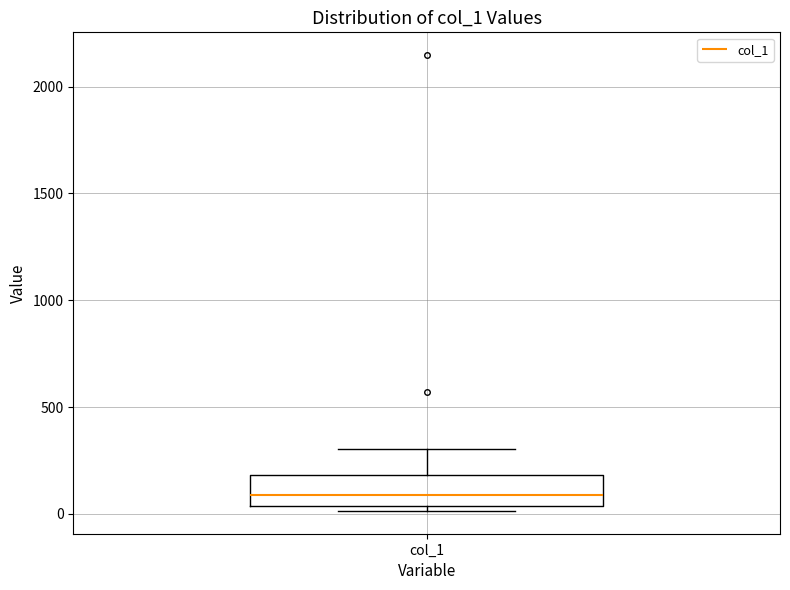

Where does the median line of the box for col_1 sit on the y-axis? The values are not printed on the chart, so give them approximately, as read against the axis.

100